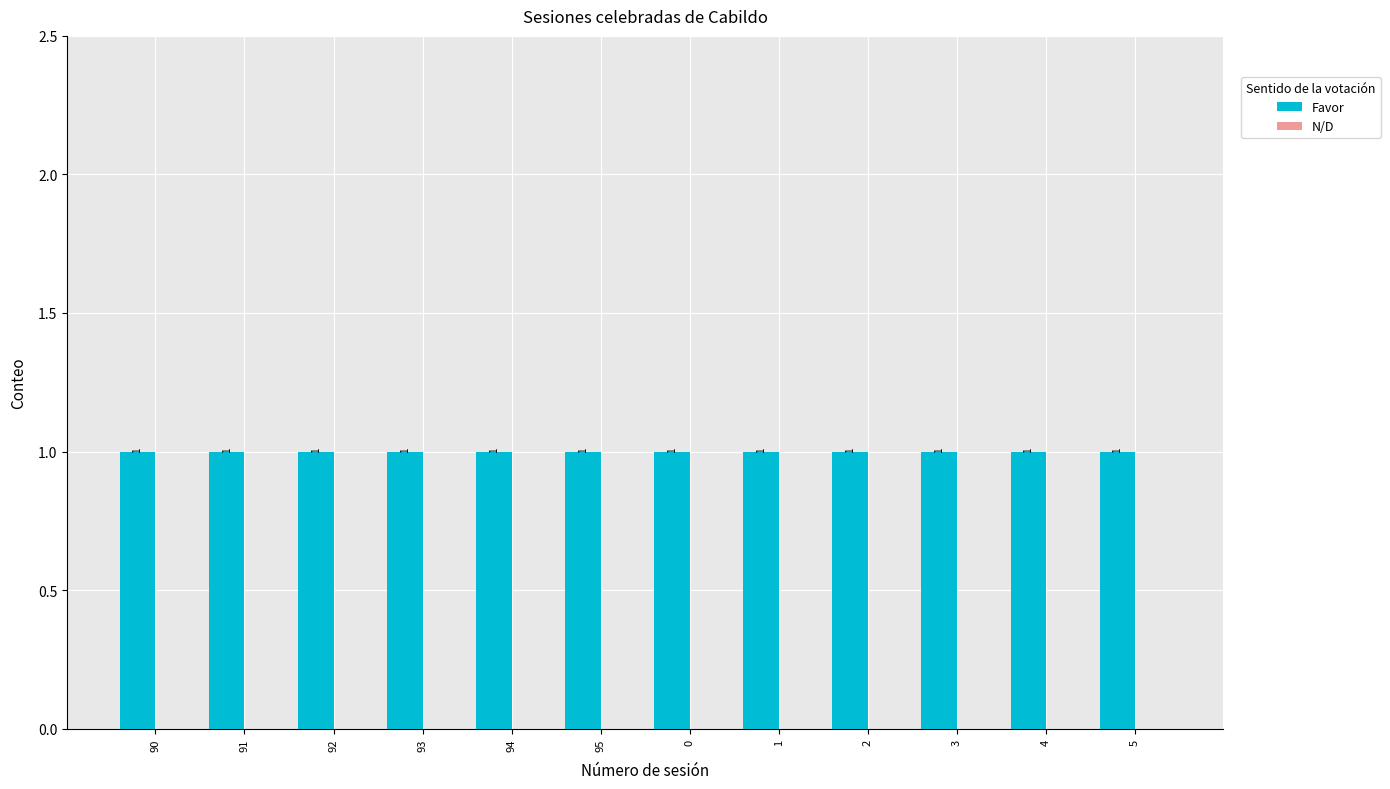

What is the label of the 4th bar from the left?

93